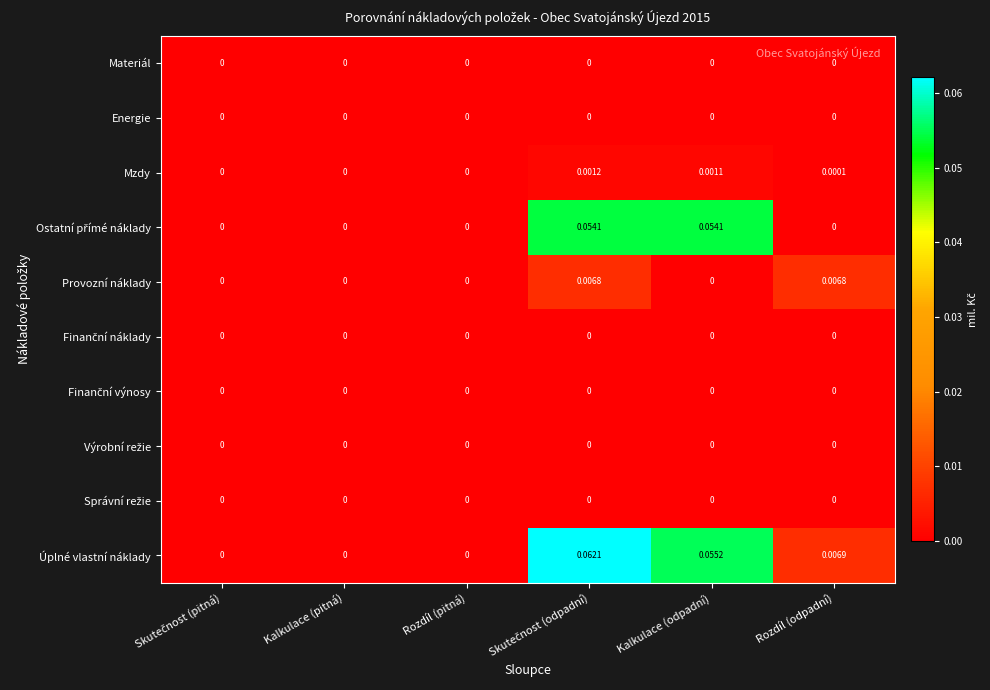

Which series has the largest total across all categories?

Úplné vlastní náklady